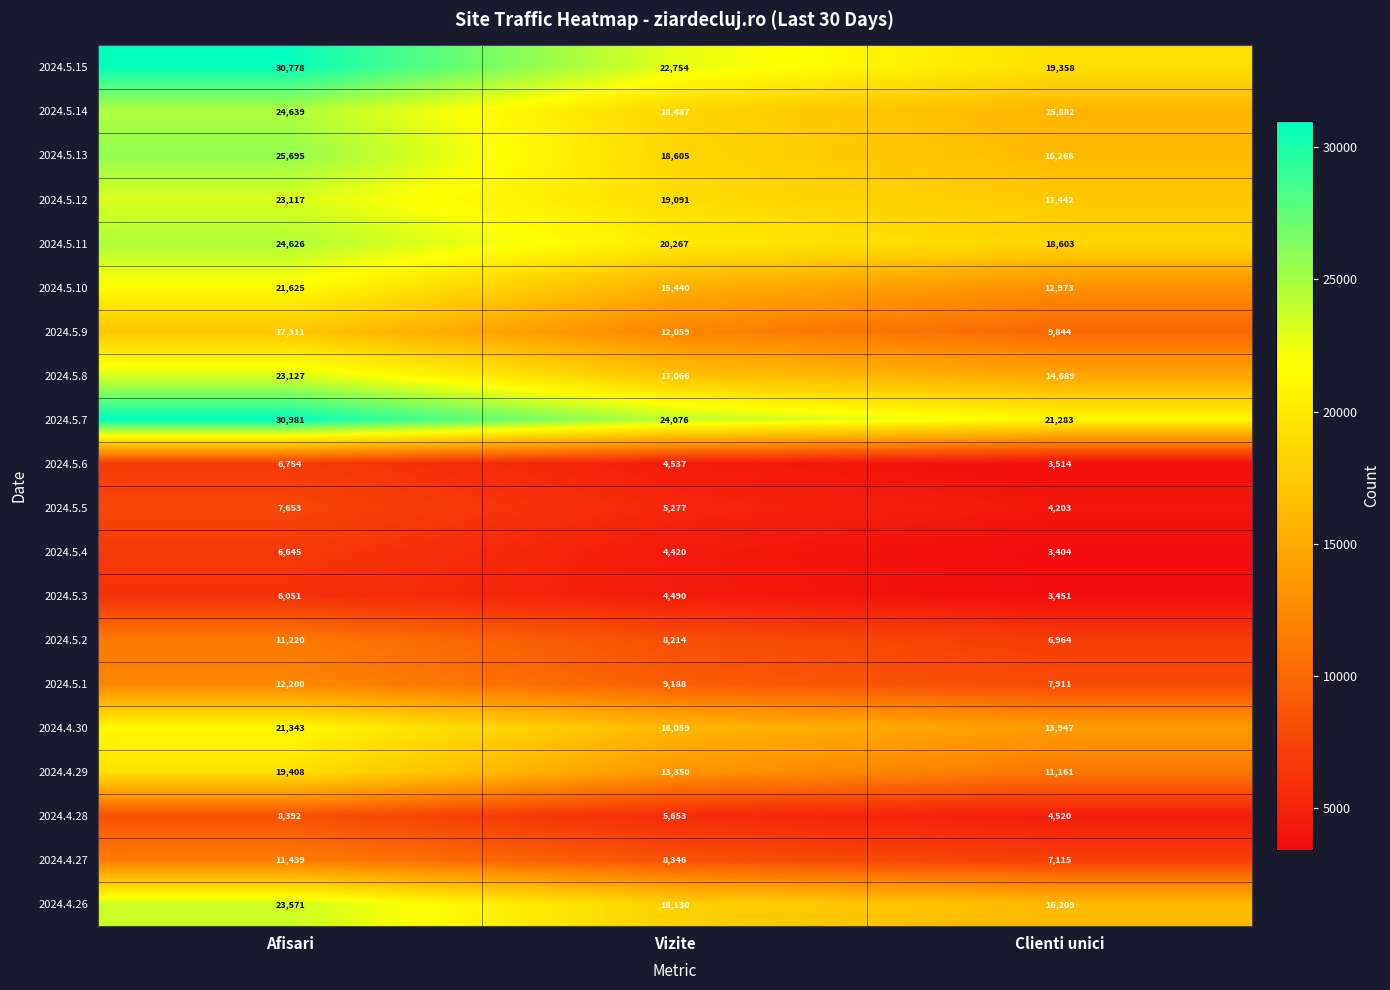

What is the lowest value of the 2024.4.30 series?

13947